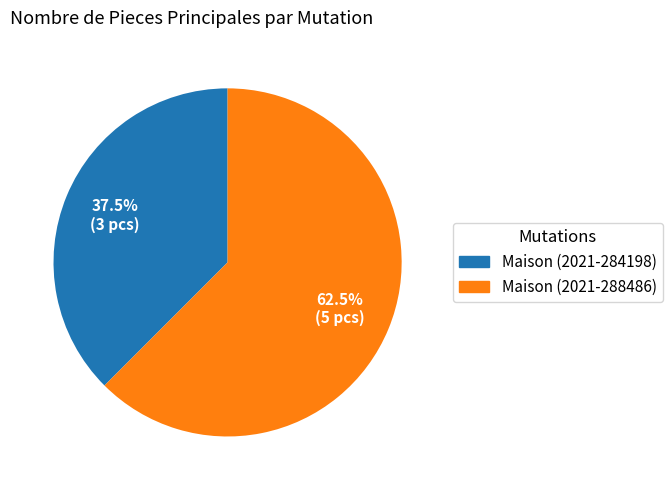

To the nearest percent, what is the combined percentage of Maison (2021-284198) and Maison (2021-288486)?

100%